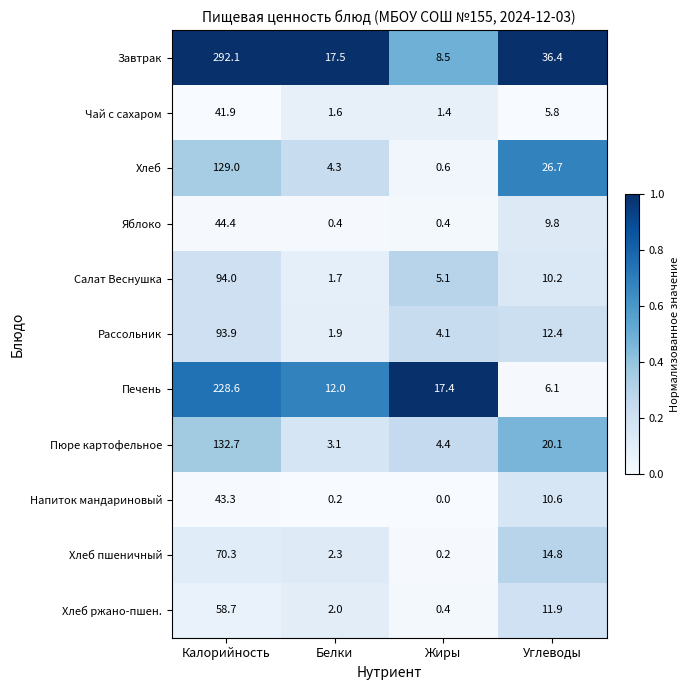

The Печень series shows 3.0 at Углеводы. True or false?

False